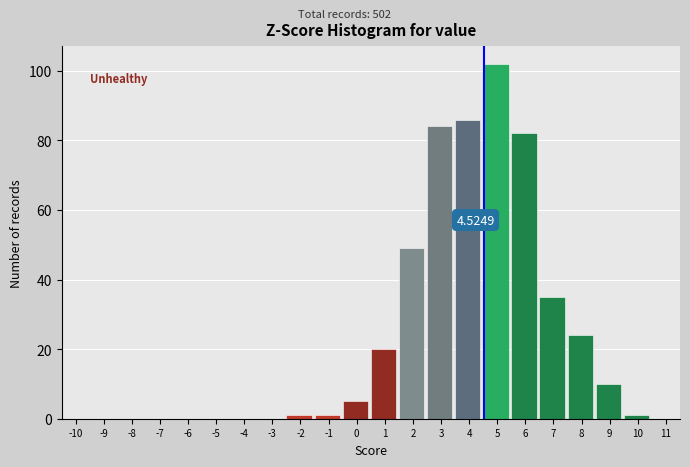

Which range on the x-axis has the tallest bar?

4.5 to 5.5